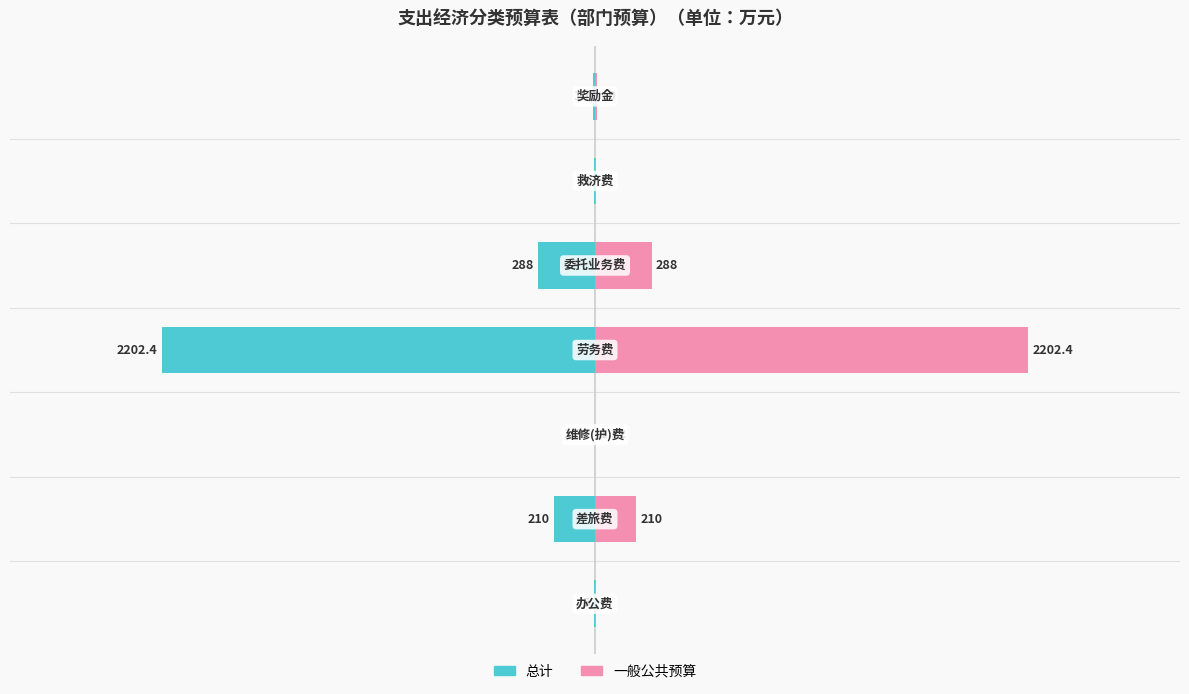

What is the difference between the 总计 values at 6 and 2?

8.7